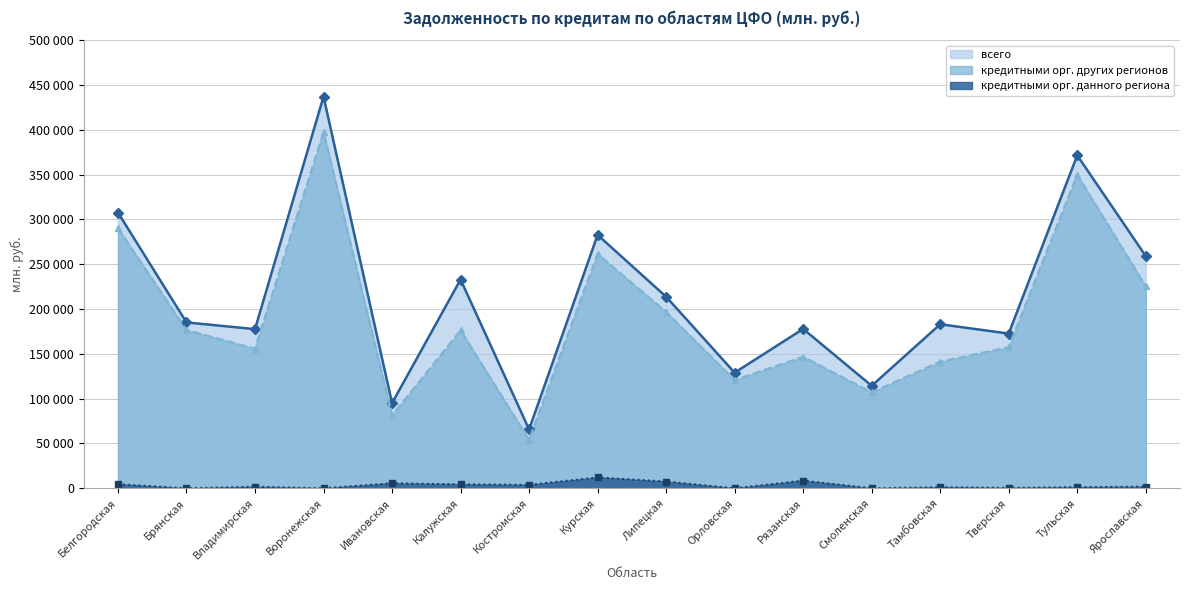

At which category does кредитными орг. других регионов reach its first local peak?

Воронежская